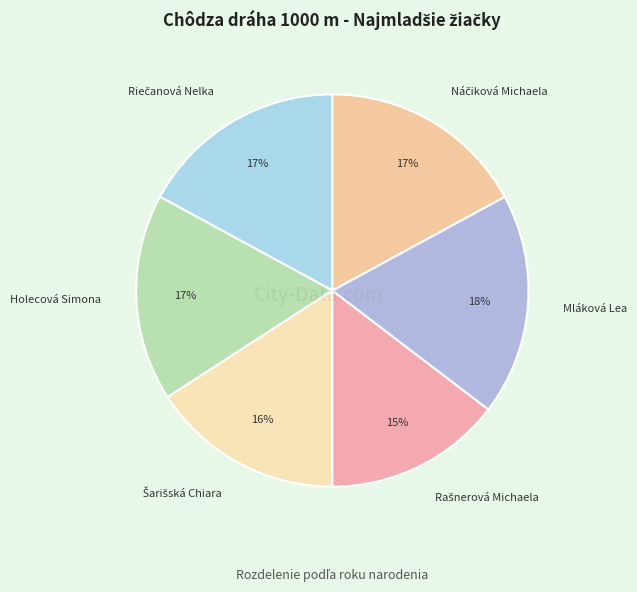

Is it true that Mláková Lea is 18% of the pie?

True